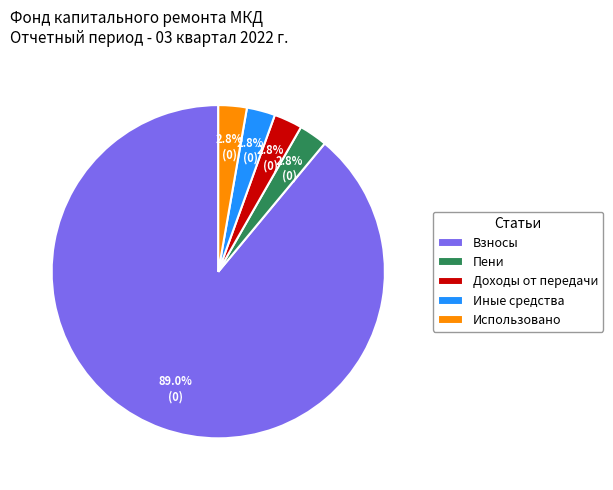

Which category has the biggest portion of the pie?

Взносы